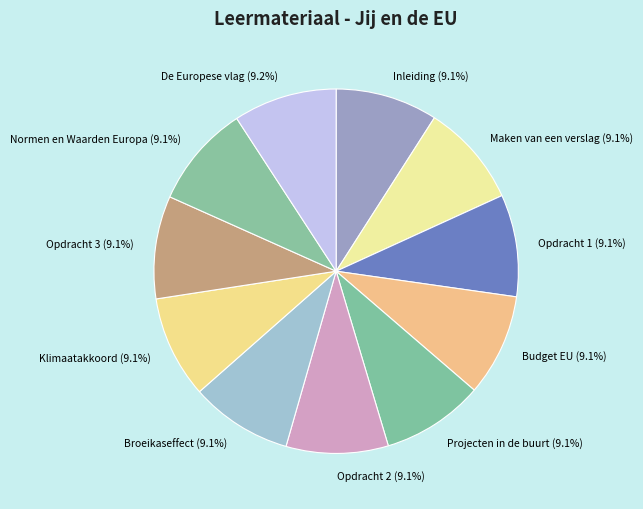

How many segments does this pie chart have?

11